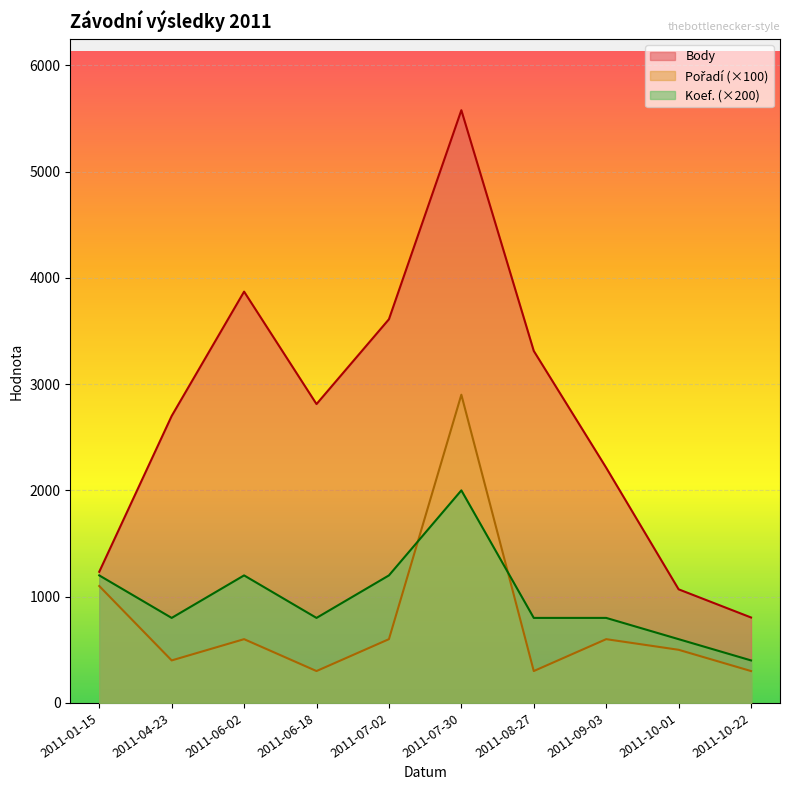

Rank the series by their maximum value, from highest to lowest.

Body, Pořadí, Koef.